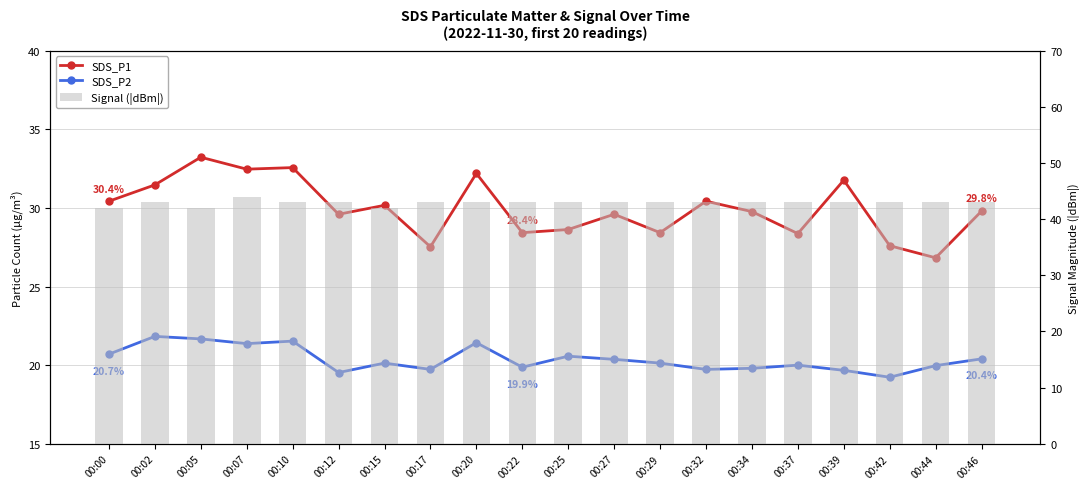

The Signal (|dBm|) series shows 63.0 at 00:34. True or false?

False